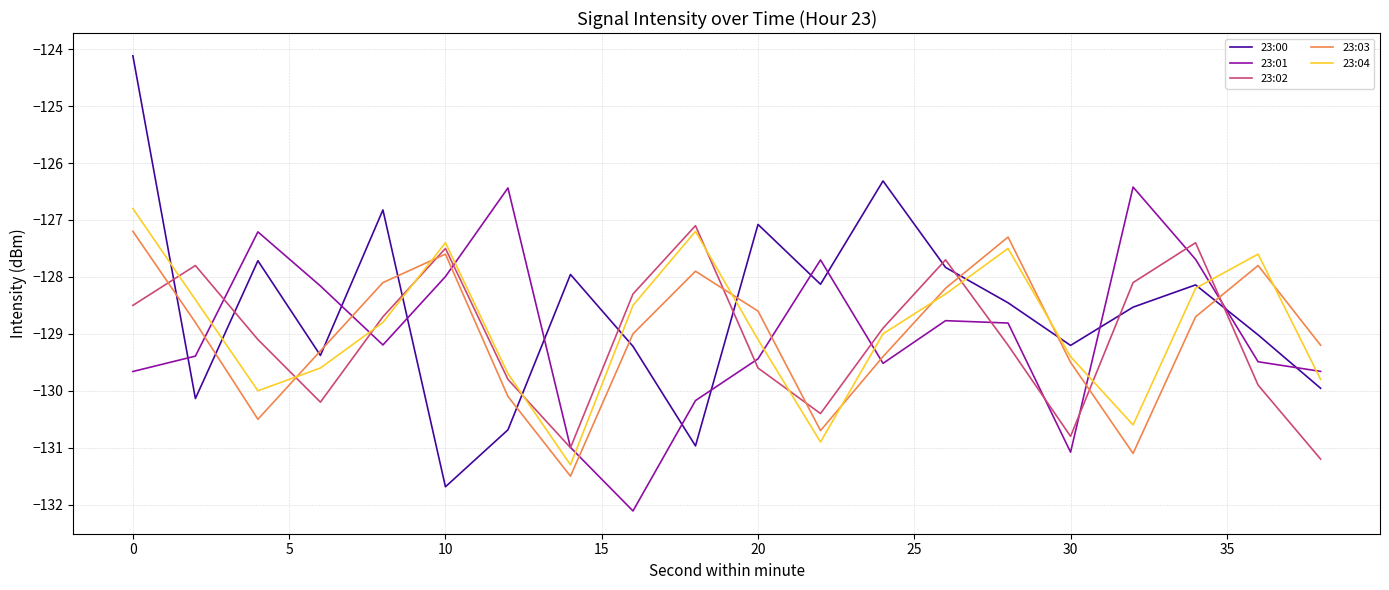

What is the minimum value for 23:01?

-132.1